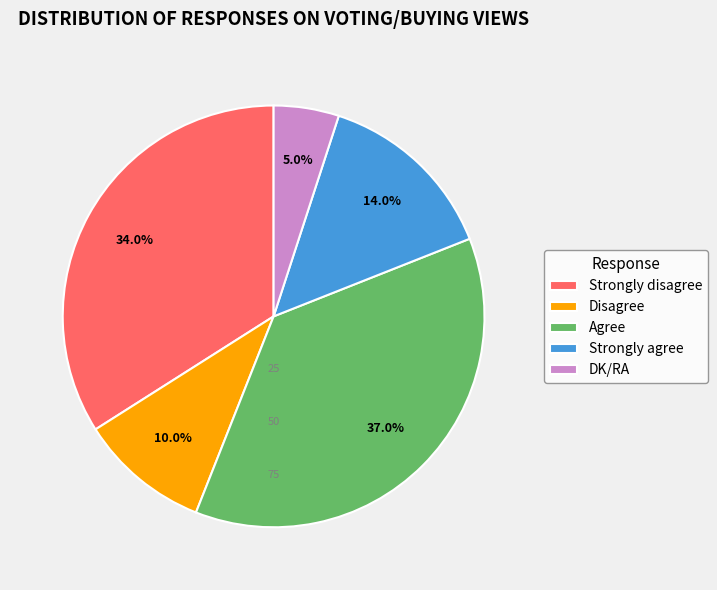

Which slice is the smallest?

DK/RA